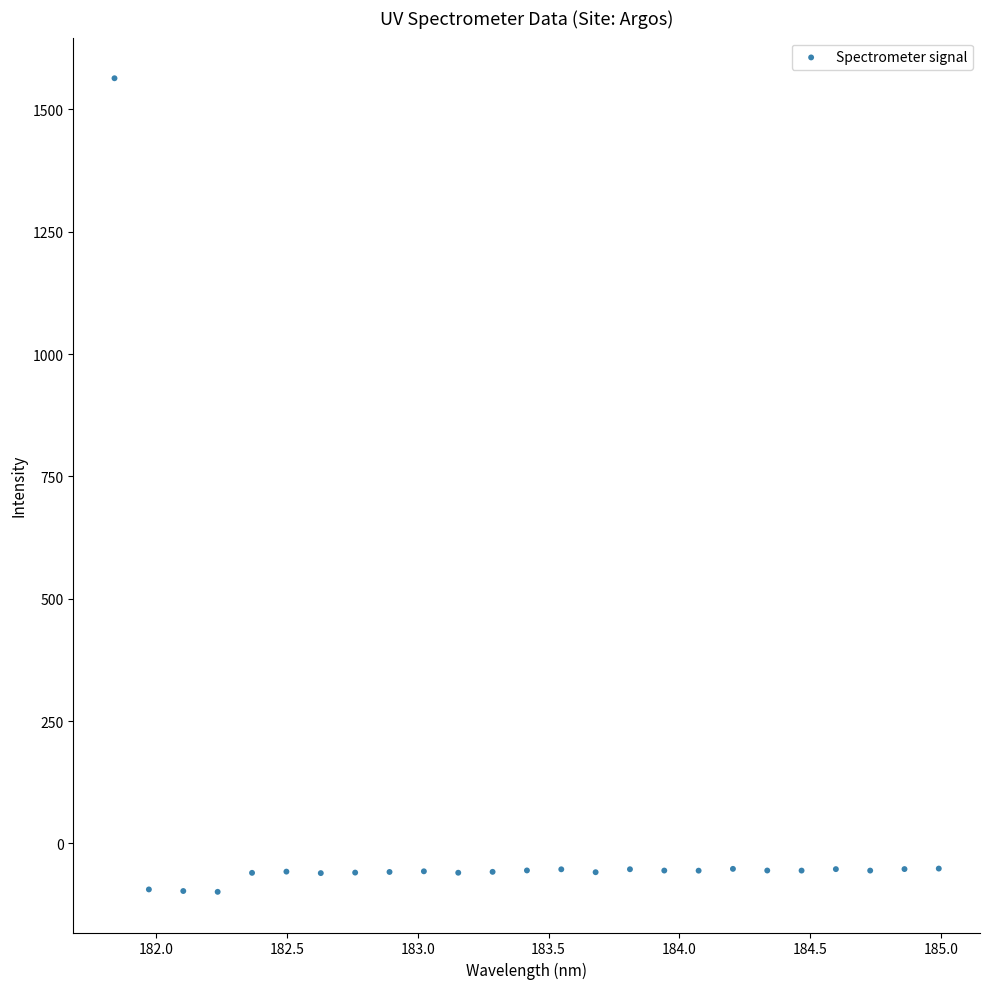

What is the range of X values (max minus min)?

3.1